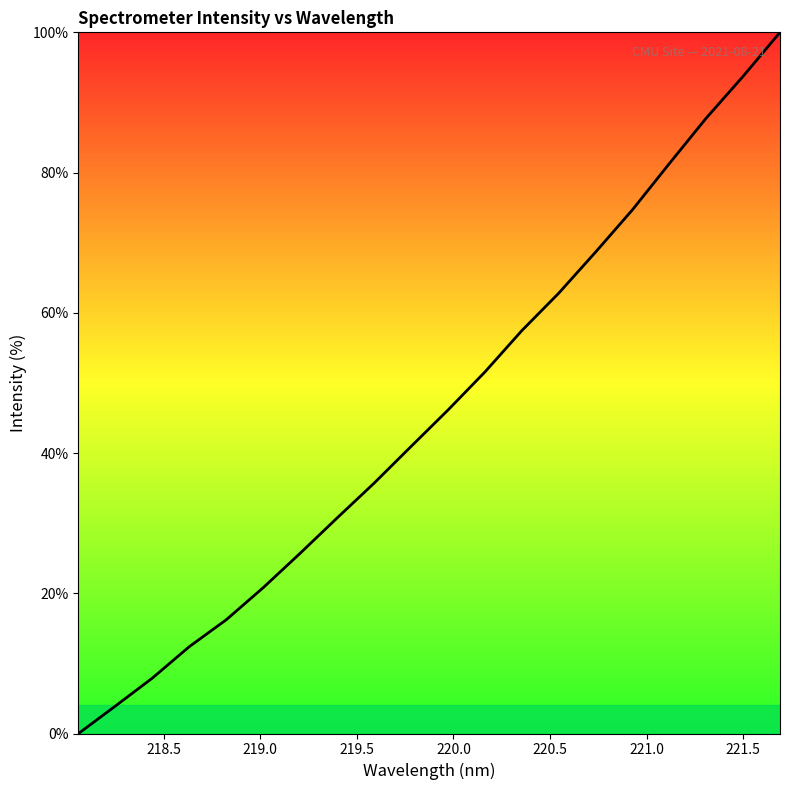

Does the chart have visible grid lines?

No